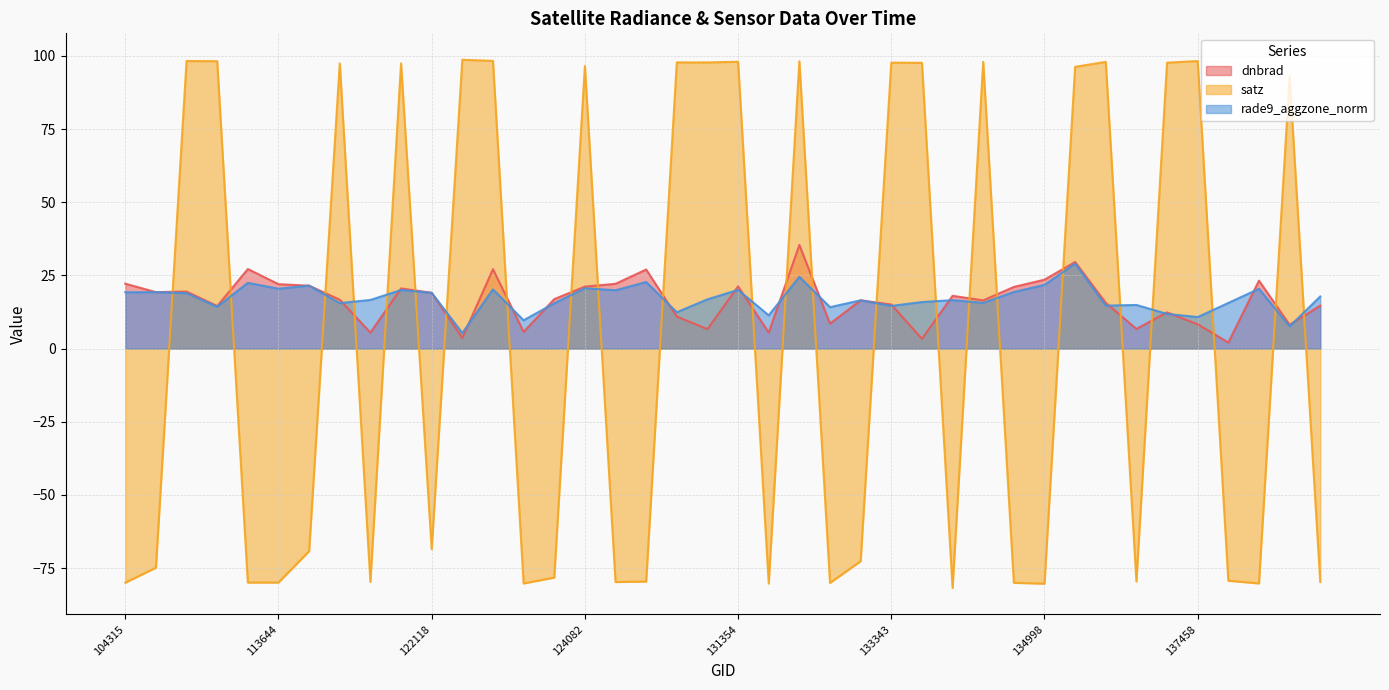

How many series are shown in this chart?

3